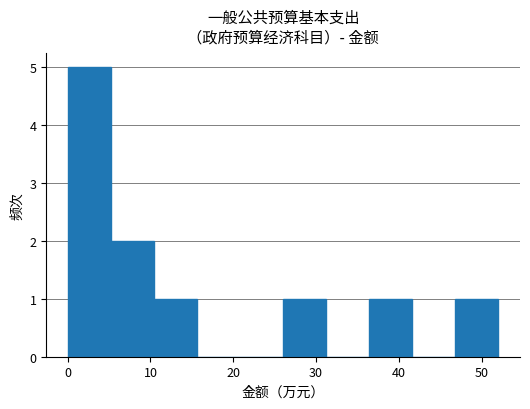

Which range on the x-axis has the tallest bar?

0 to 5